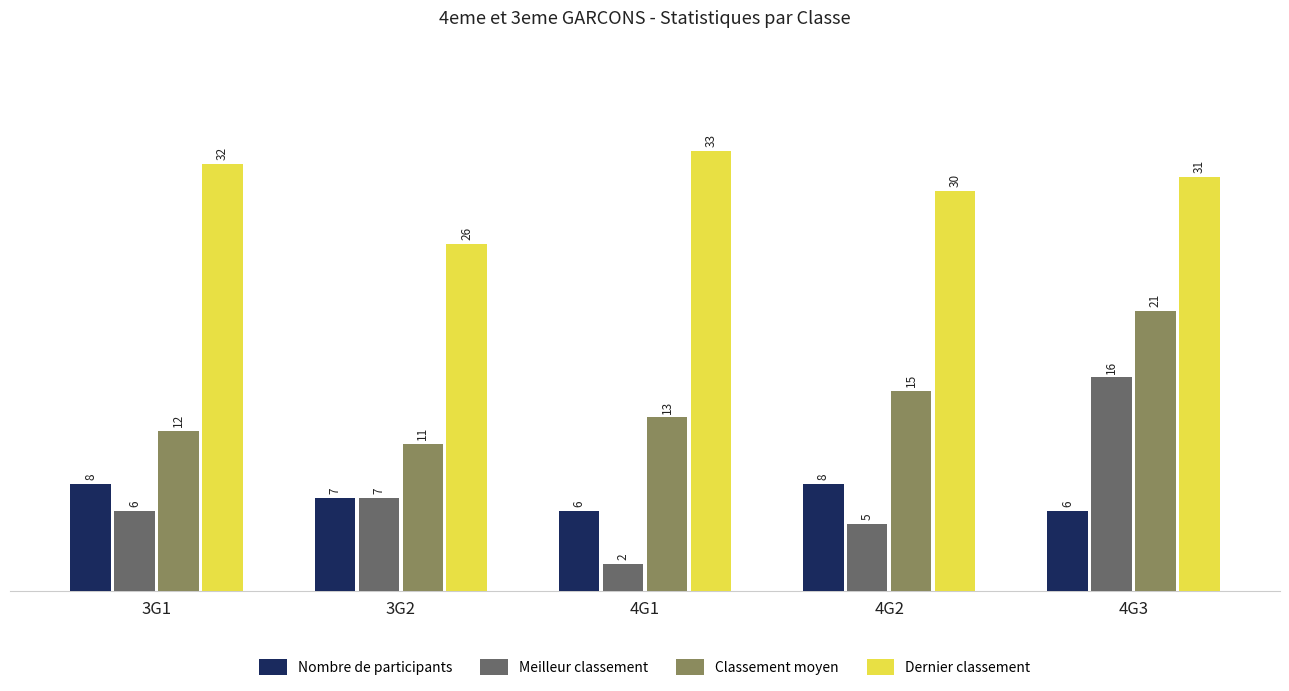

What is the difference between the maximum and second lowest values in the Dernier classement series?

3